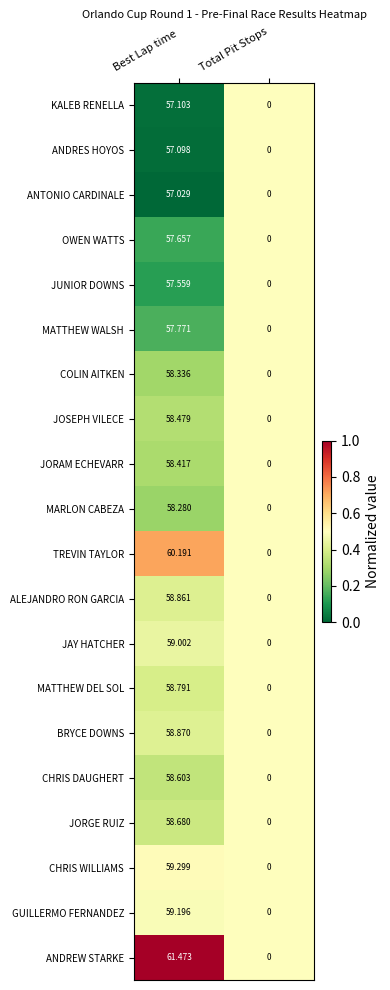

What is the total value across all series at Best Lap time?

1170.7